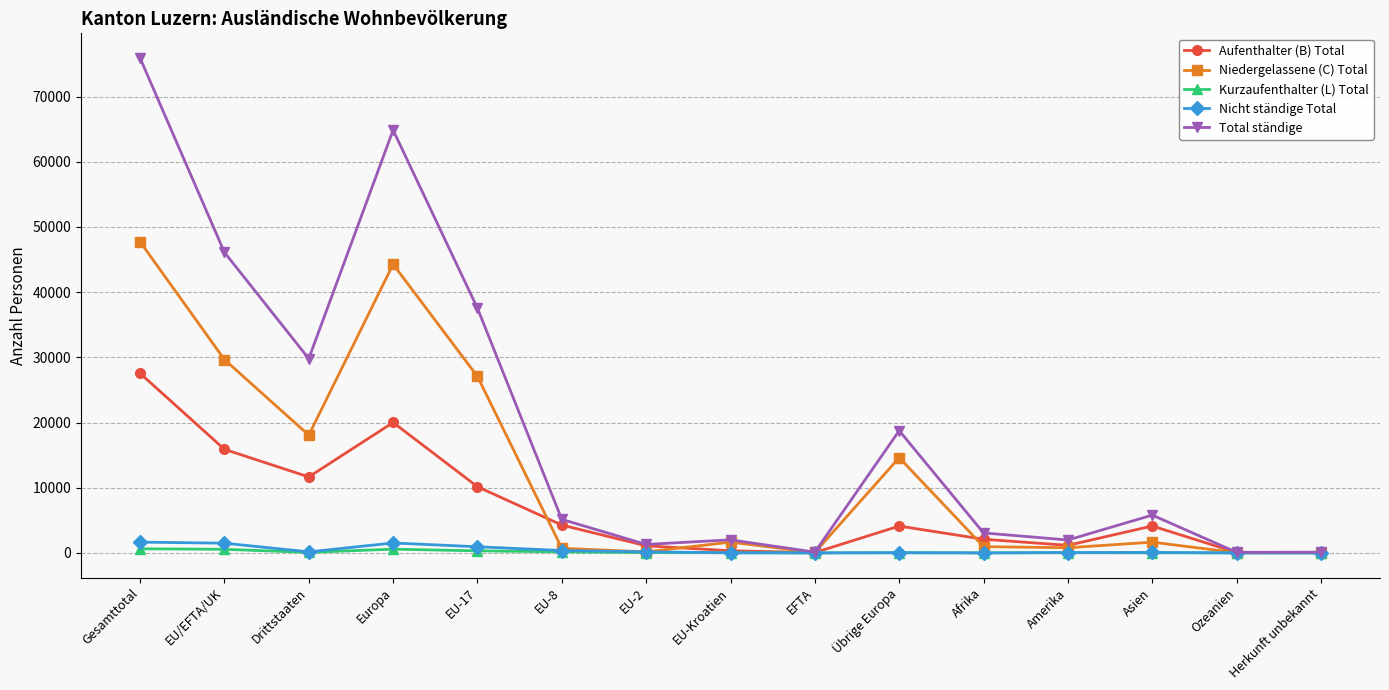

What is the difference between the maximum and minimum values in the Niedergelassene (C) Total series?

47711